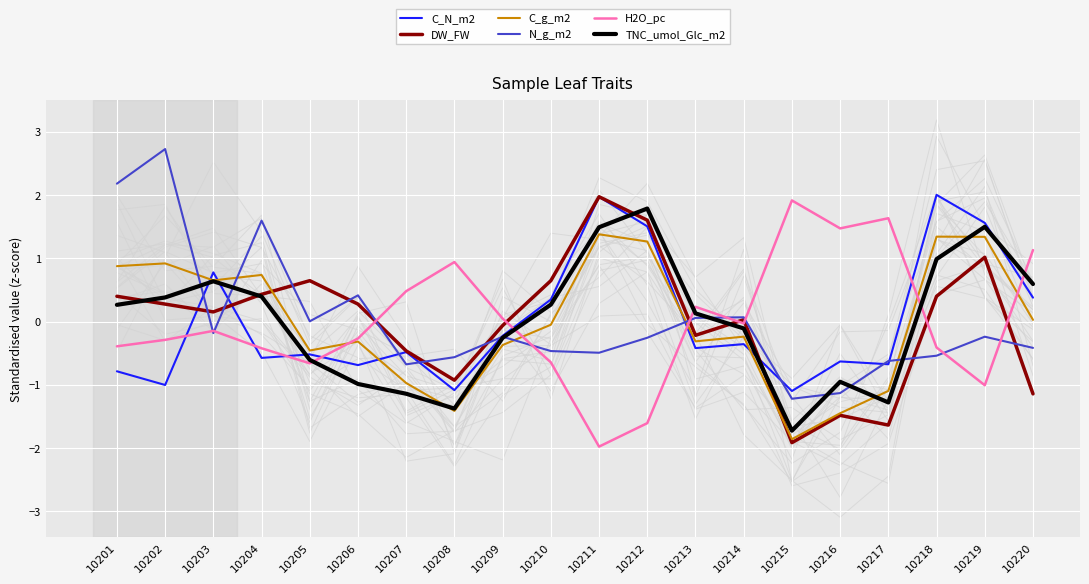

After their last crossing, which series has the higher values: C_g_m2 or DW_FW?

C_g_m2